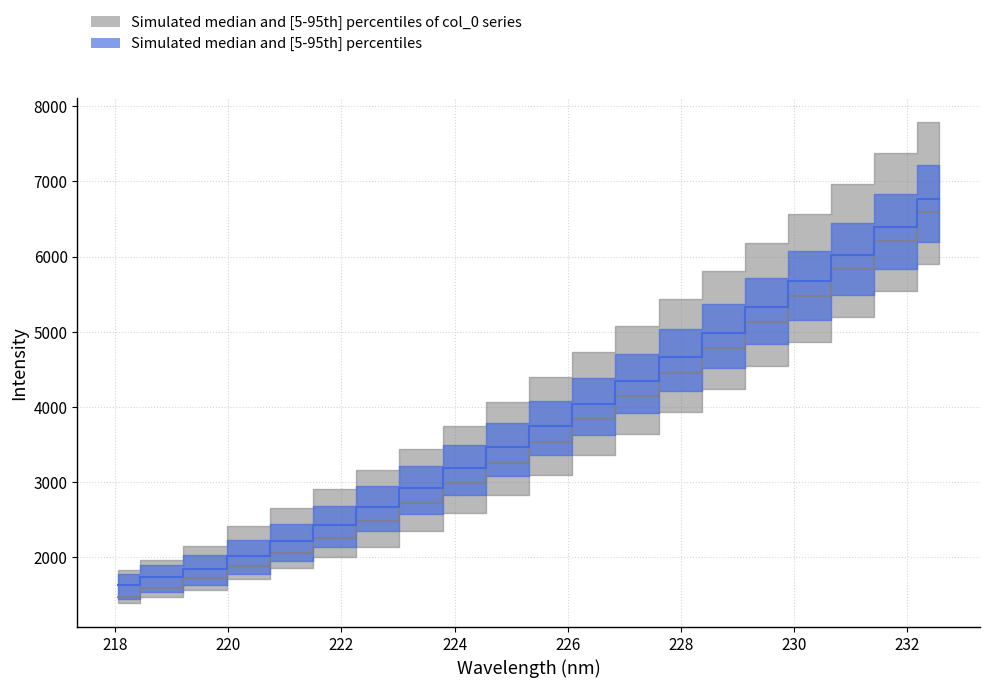

True or false: y and x intersect in this chart.

False